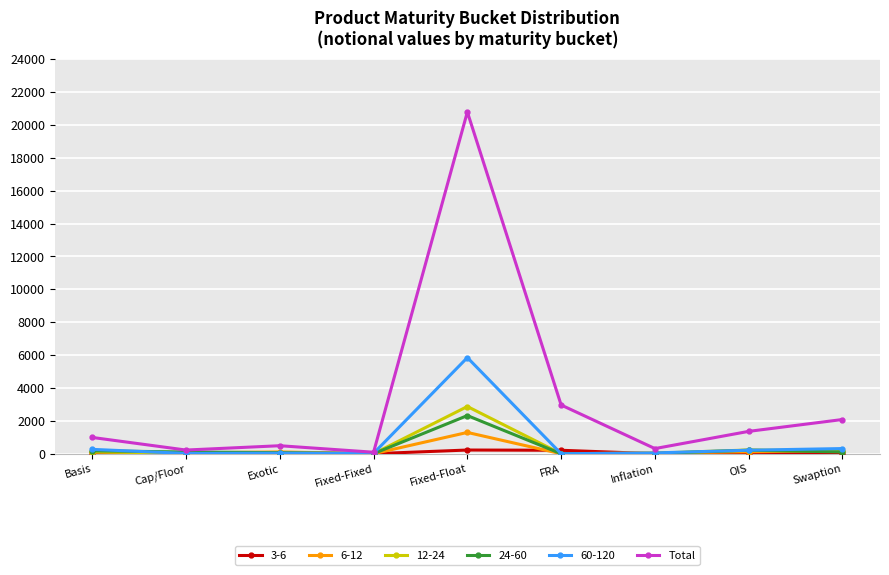

Which label corresponds to the largest value in the chart?

Fixed-Float